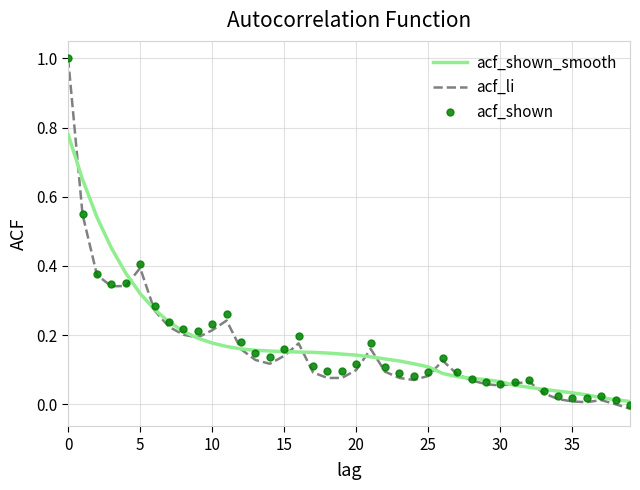

What is the maximum value for acf_li?

1.0